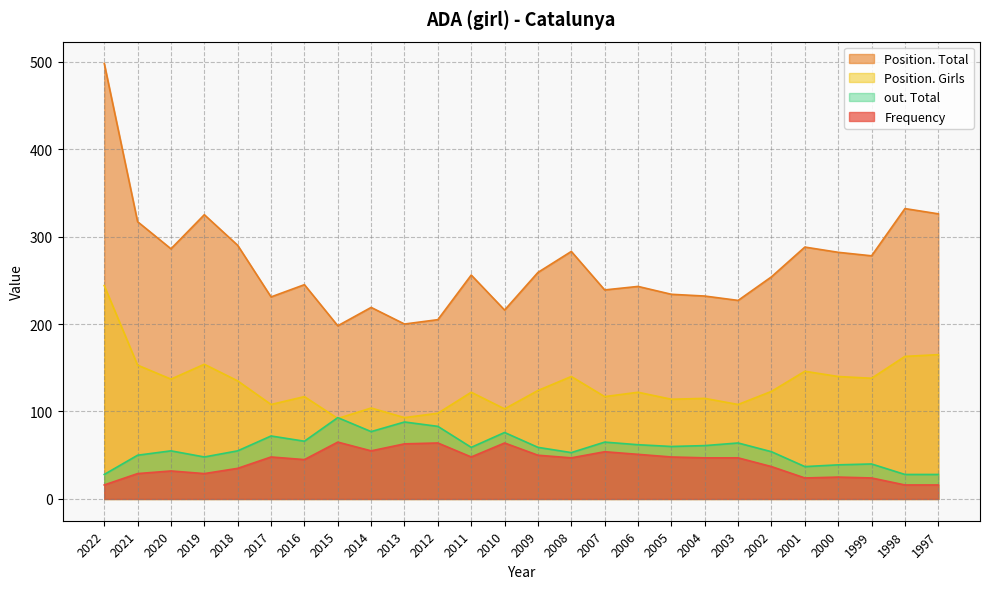

True or false: Position. Total has a value of 324 at 2012.

False